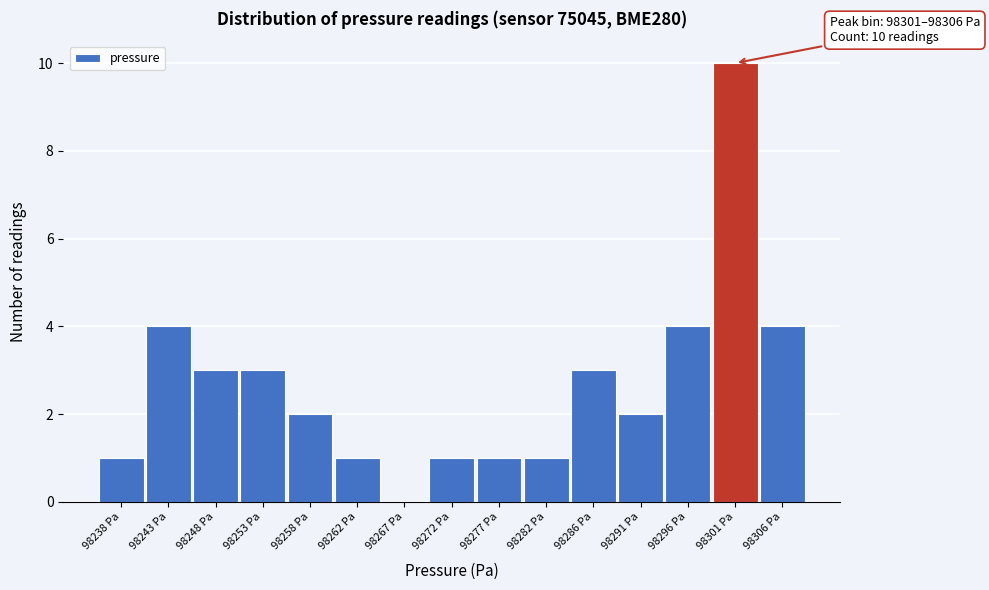

Reading right to left, extract all data points from this chart.

98306 Pa=4	98301 Pa=10	98296 Pa=4	98291 Pa=2	98286 Pa=3	98282 Pa=1	98277 Pa=1	98272 Pa=1	98267 Pa=0	98262 Pa=1	98258 Pa=2	98253 Pa=3	98248 Pa=3	98243 Pa=4	98238 Pa=1